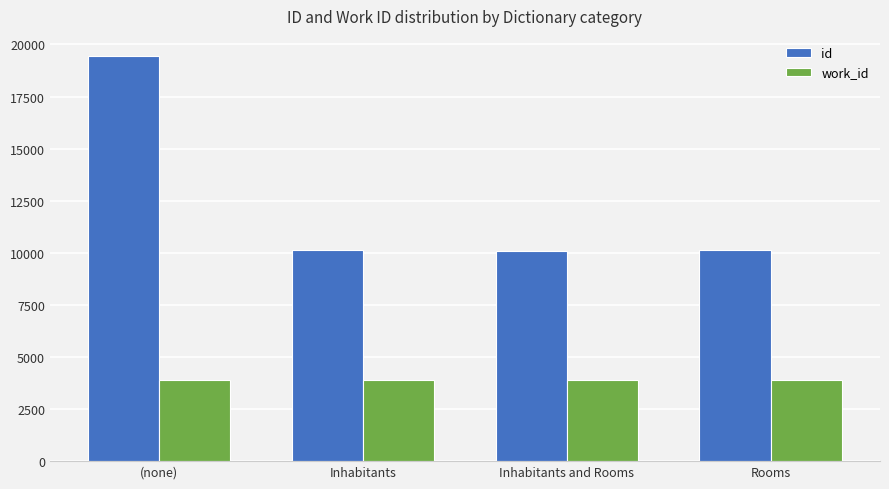

The work_id series shows 3896 at Inhabitants and Rooms. True or false?

True